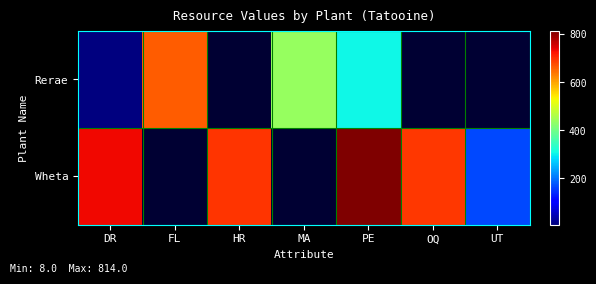

What is the greatest value displayed?

814.0